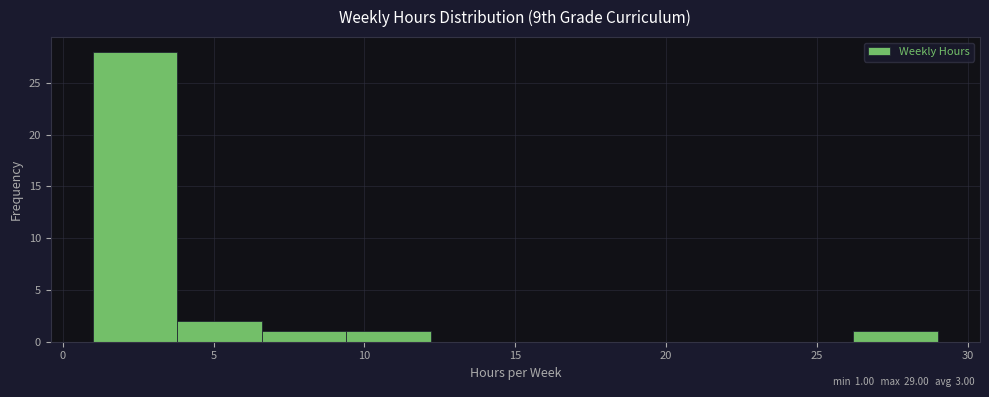

Over which range of the x-axis is the bar tallest?

1.0 to 3.8